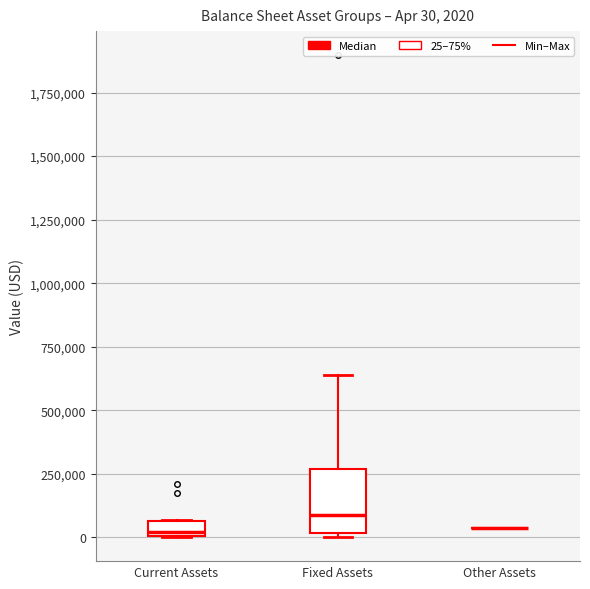

Comparing the boxes themselves (not the whiskers), which one is the tallest?

Fixed Assets